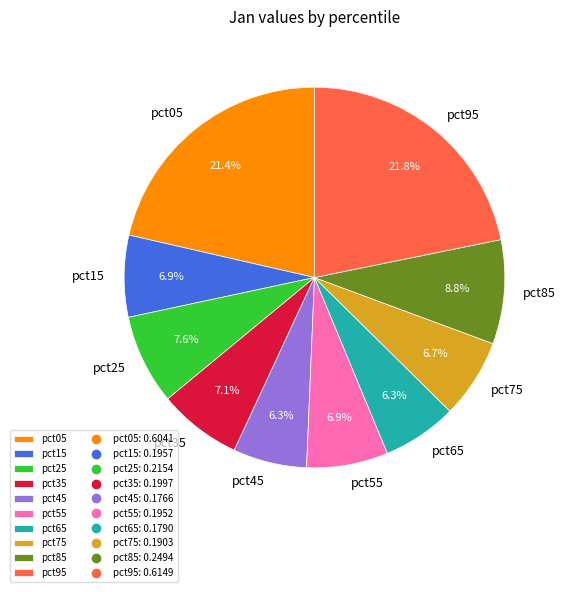

Is it true that pct45 is 19% of the pie?

False